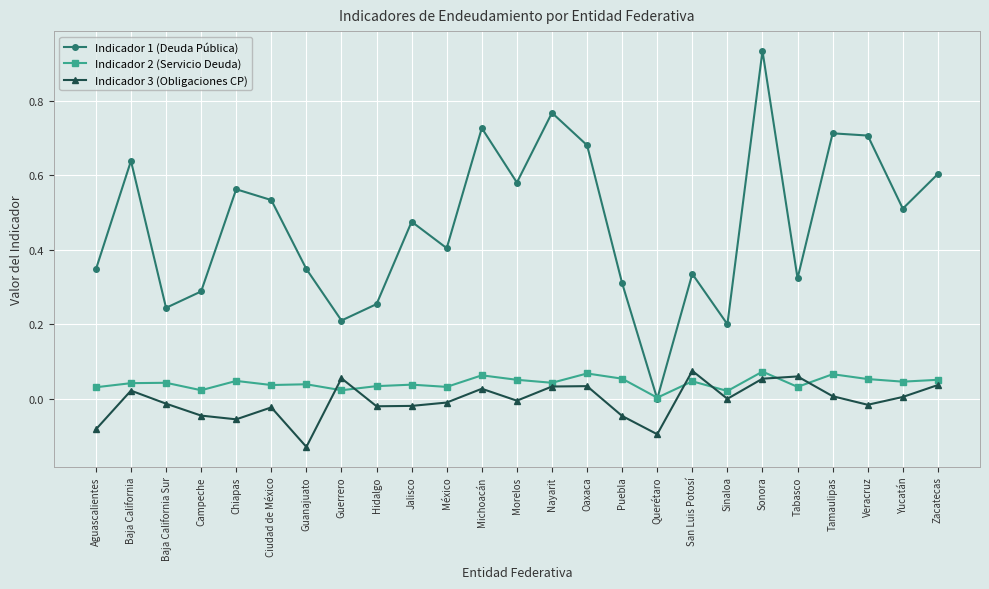

Which series has the largest total across all categories?

Indicador 1 (Deuda Pública)